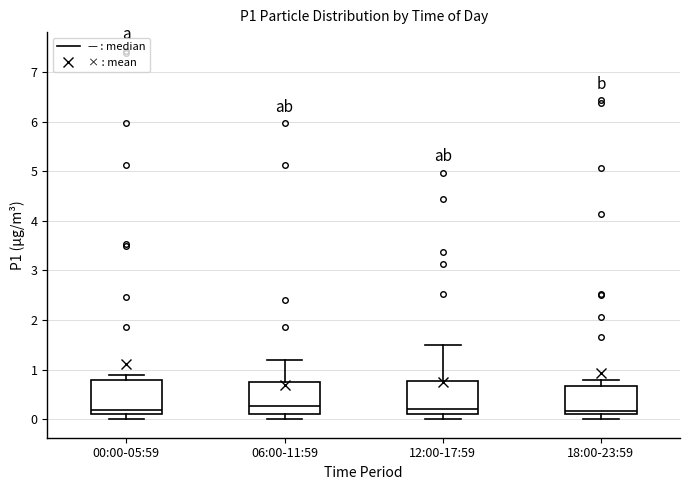

Reading left to right, transcribe this box plot: for each box, give where its median line is, the range the box spans, and where its two whiskers end, as read against the y-axis. The values are not printed on the chart, so give them approximately, as read against the axis.

00:00-05:59: median 0.2, box 0.1 to 0.8, whiskers 0.0 to 0.9
06:00-11:59: median 0.3, box 0.1 to 0.8, whiskers 0.0 to 1.2
12:00-17:59: median 0.2, box 0.1 to 0.8, whiskers 0.0 to 1.5
18:00-23:59: median 0.2, box 0.1 to 0.7, whiskers 0.0 to 0.8